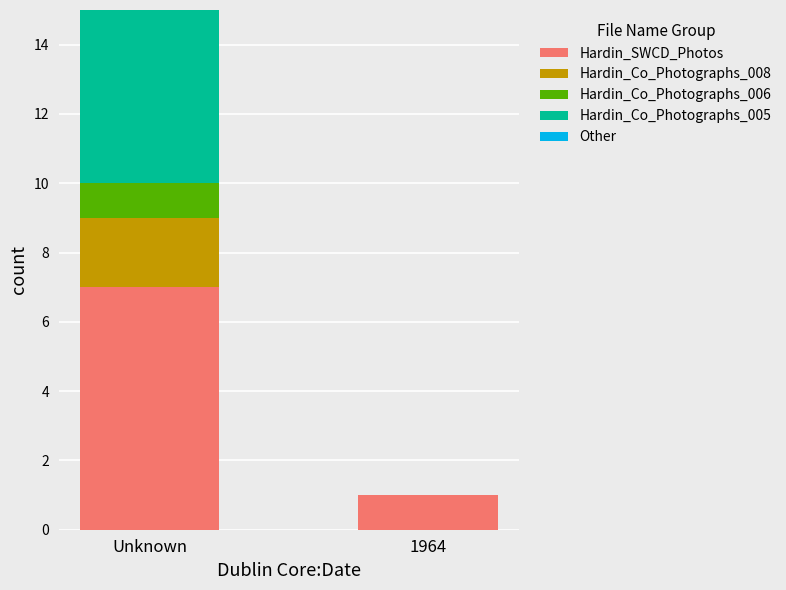

Are the bars grouped side by side (vs. stacked)?

No